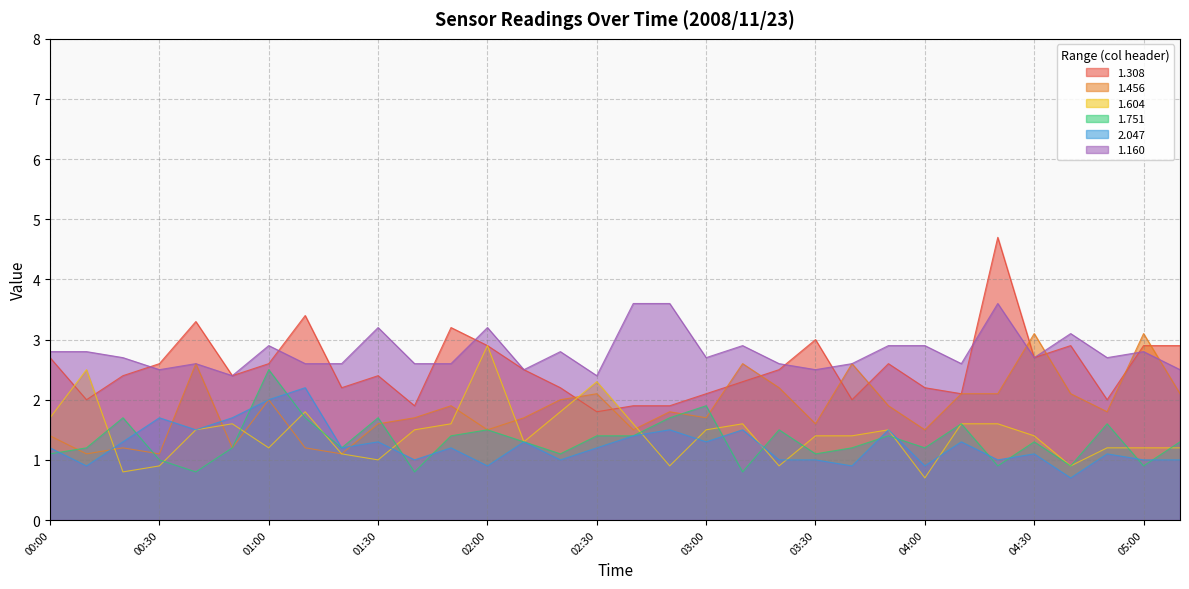

Which series has the largest total across all categories?

1.160